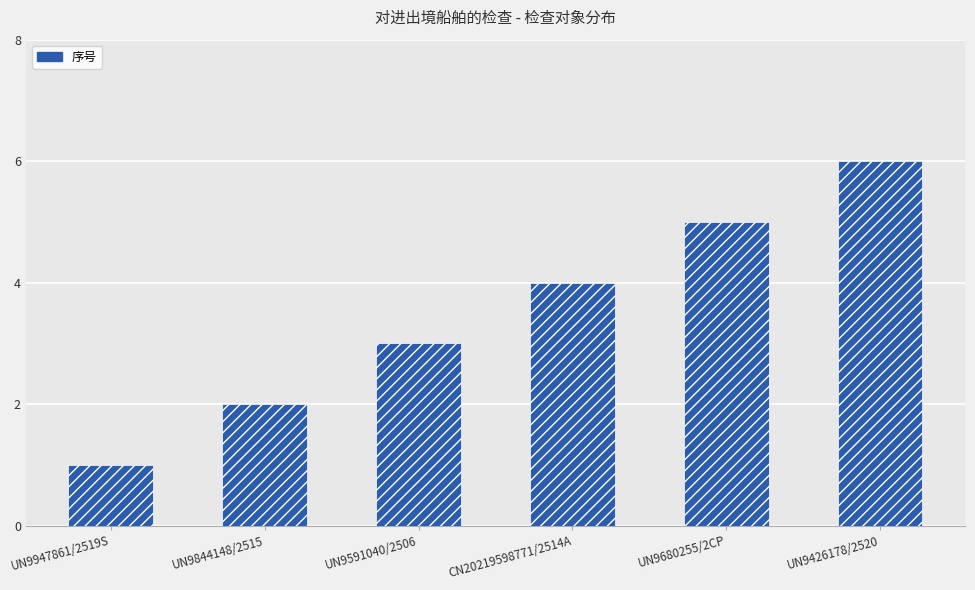

Between UN9680255/2CP and UN9591040/2506, which is larger?

UN9680255/2CP